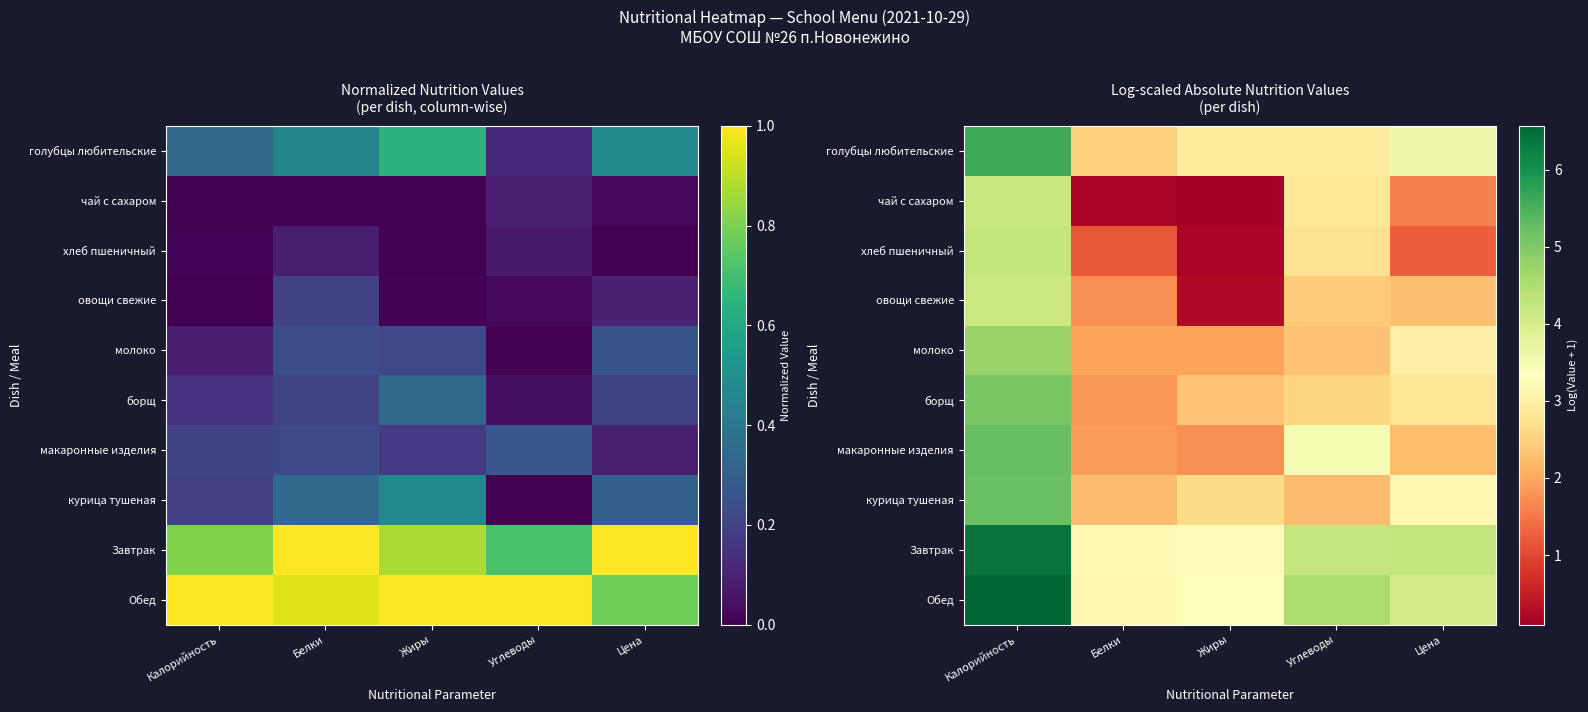

What is the spread (max minus min) of values at Калорийность?

2.4